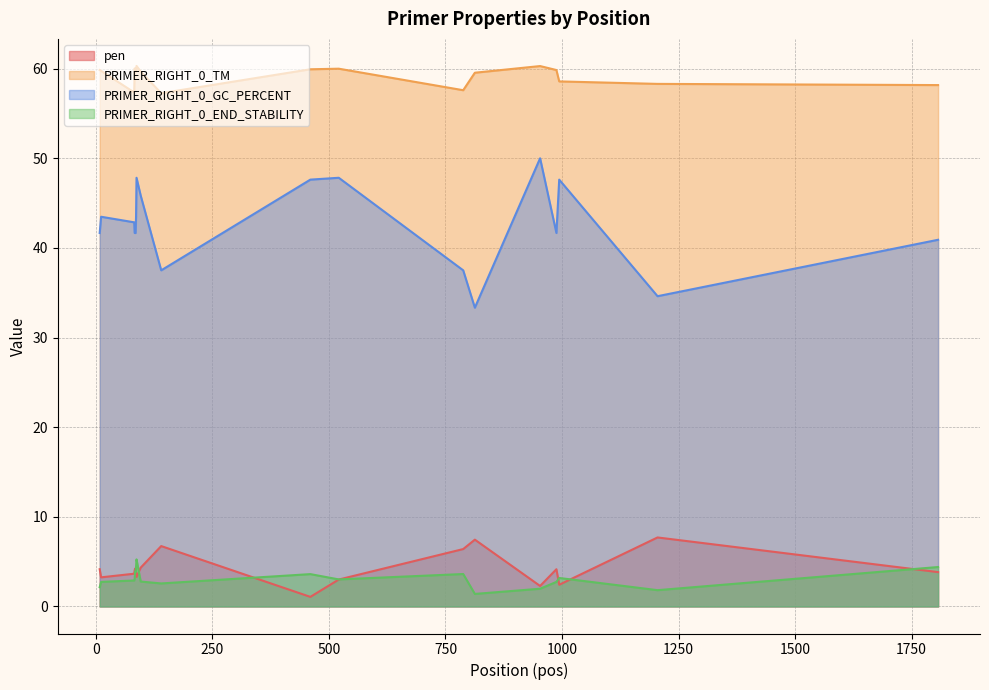

How many lines are shown in the chart?

4